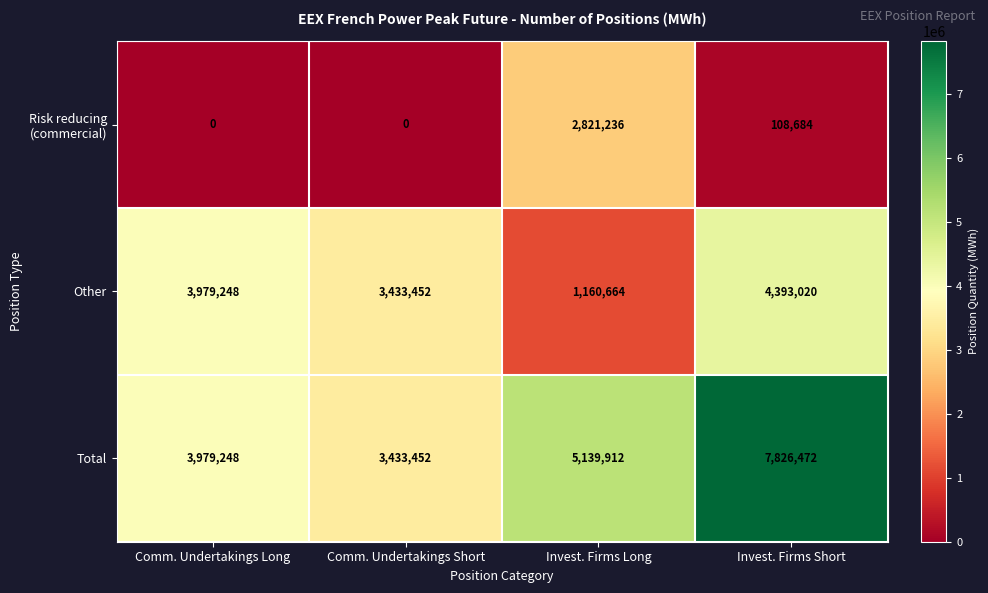

At which label is Total closest to 5629962?

Invest. Firms Long